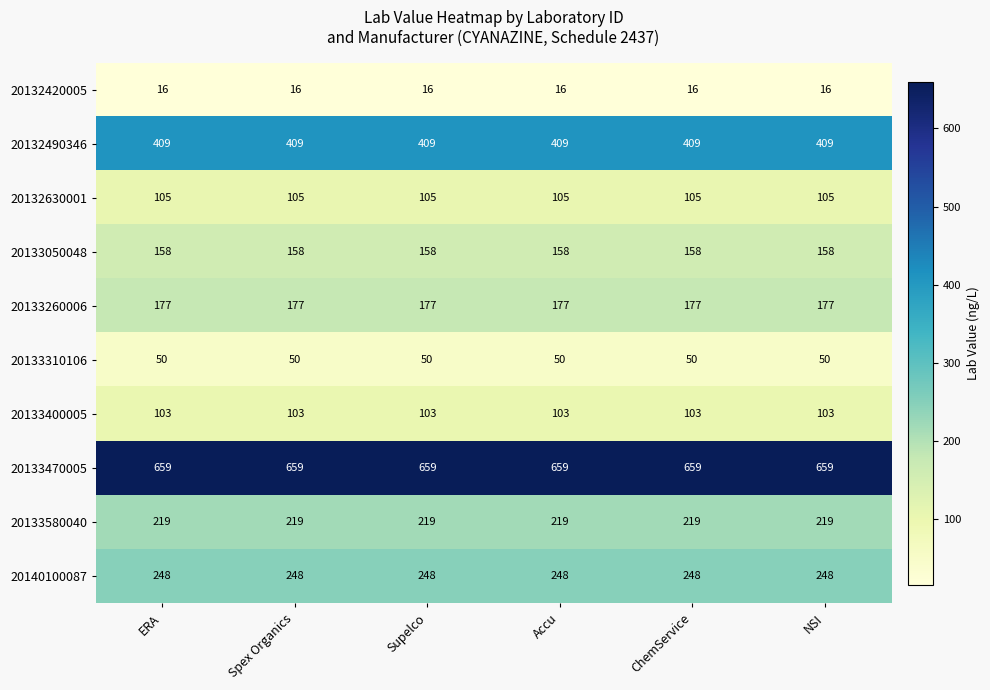

True or false: 20133400005 has a value of 103 at ERA.

True